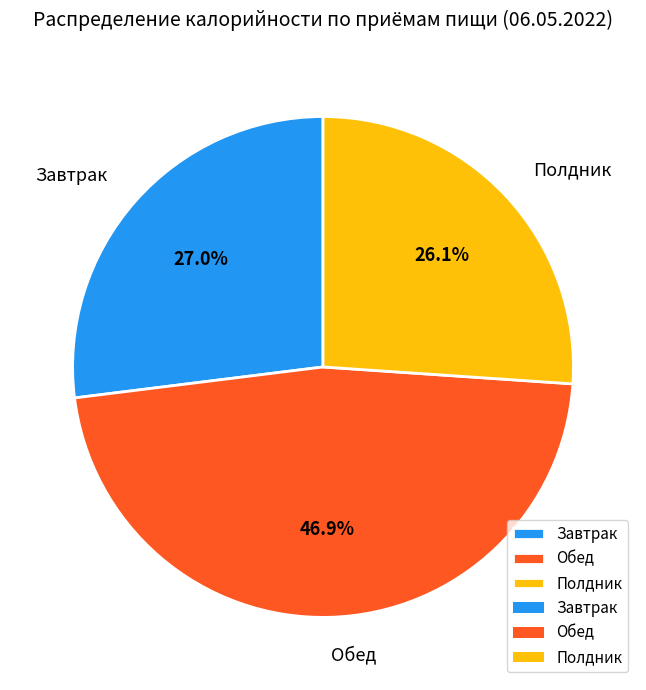

To the nearest percent, what is the difference between the Обед and Полдник slice percentages?

21%